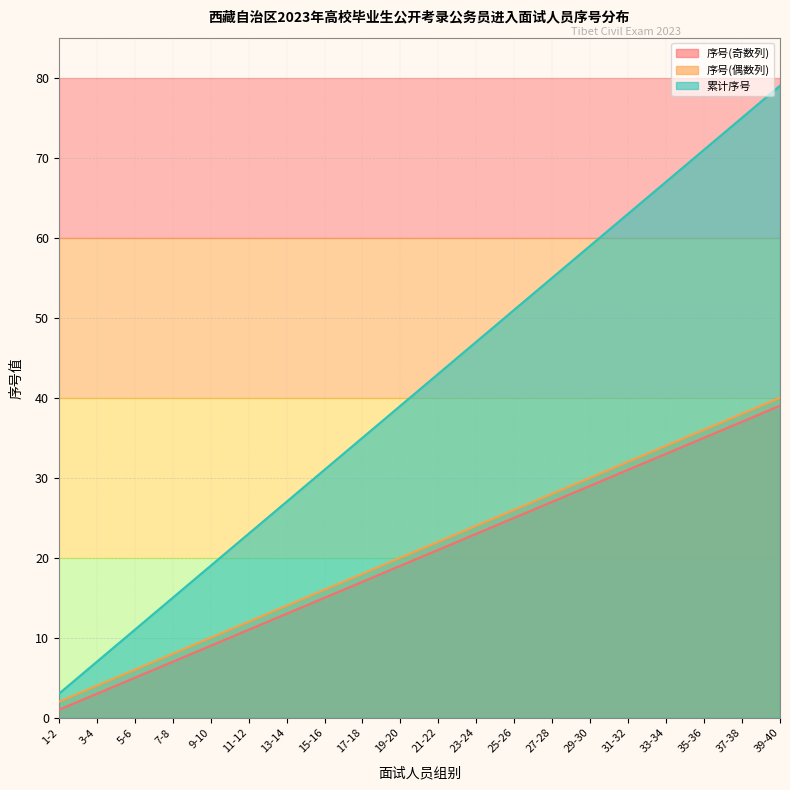

What is the label of the 7th point from the right?

27-28